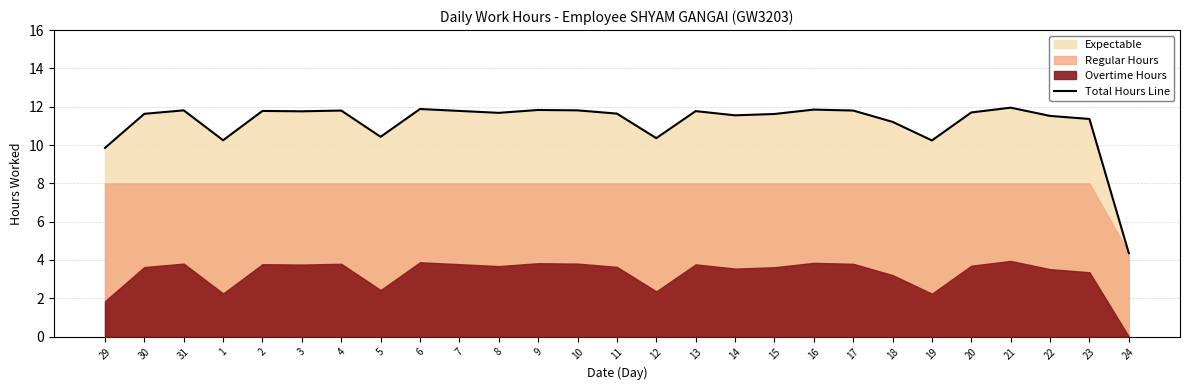

Does the chart display data point markers on the line(s)?

No